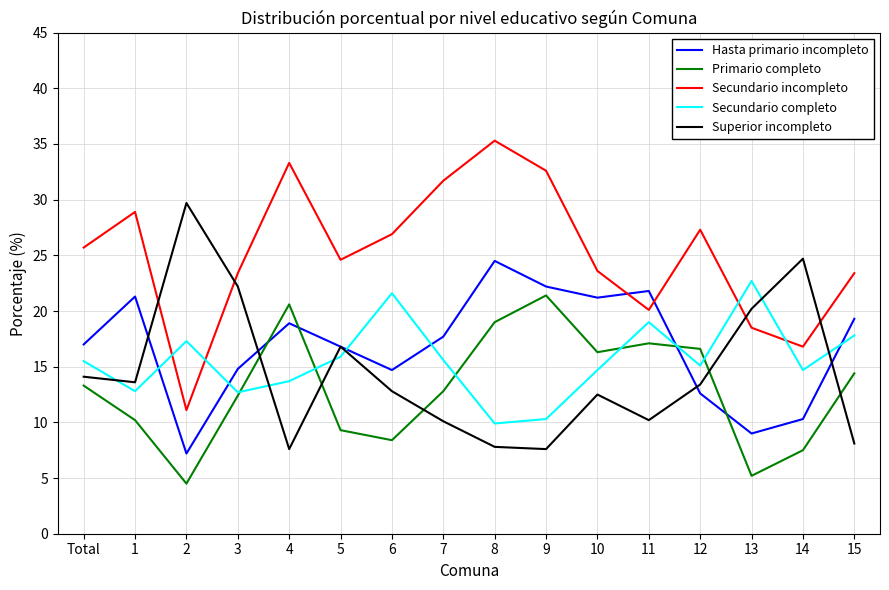

Which series ends up on top after the final intersection of Secundario incompleto and Superior incompleto?

Secundario incompleto